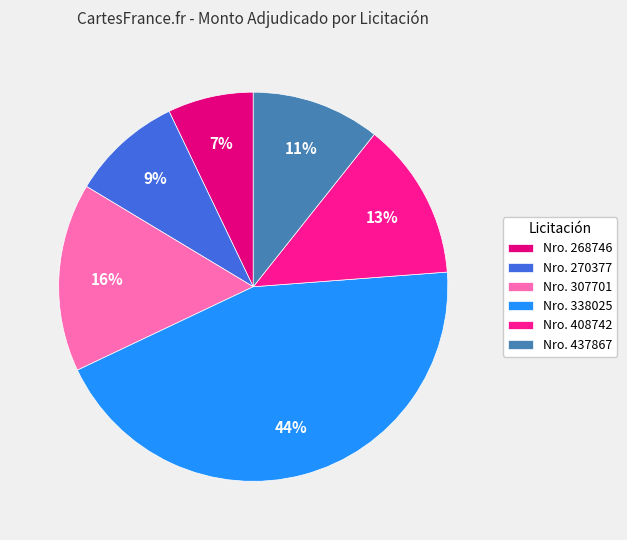

Which category has the biggest portion of the pie?

Nro. 338025